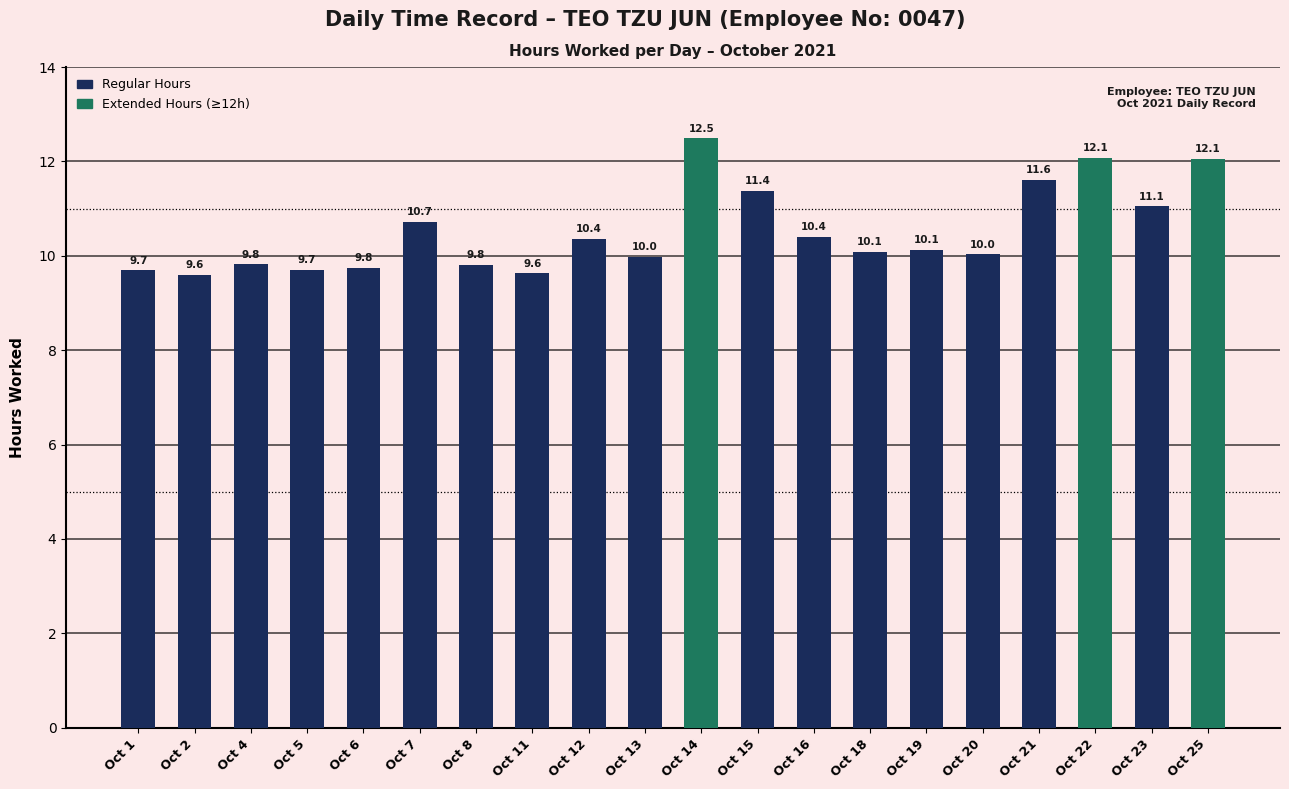

Which has a higher value, Oct 7 or Oct 1?

Oct 7